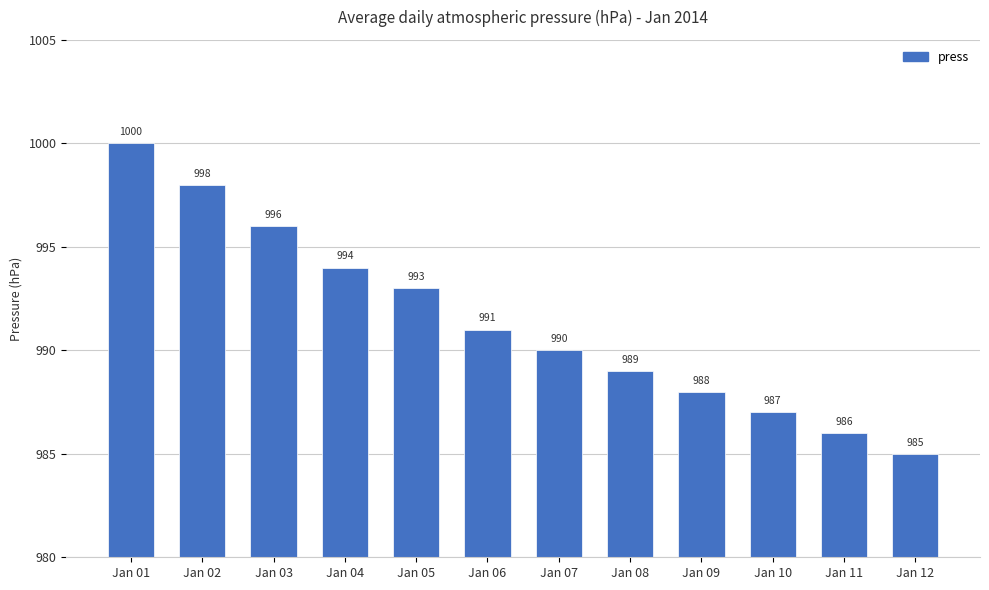

What is the value of the 7th bar from the left?

990